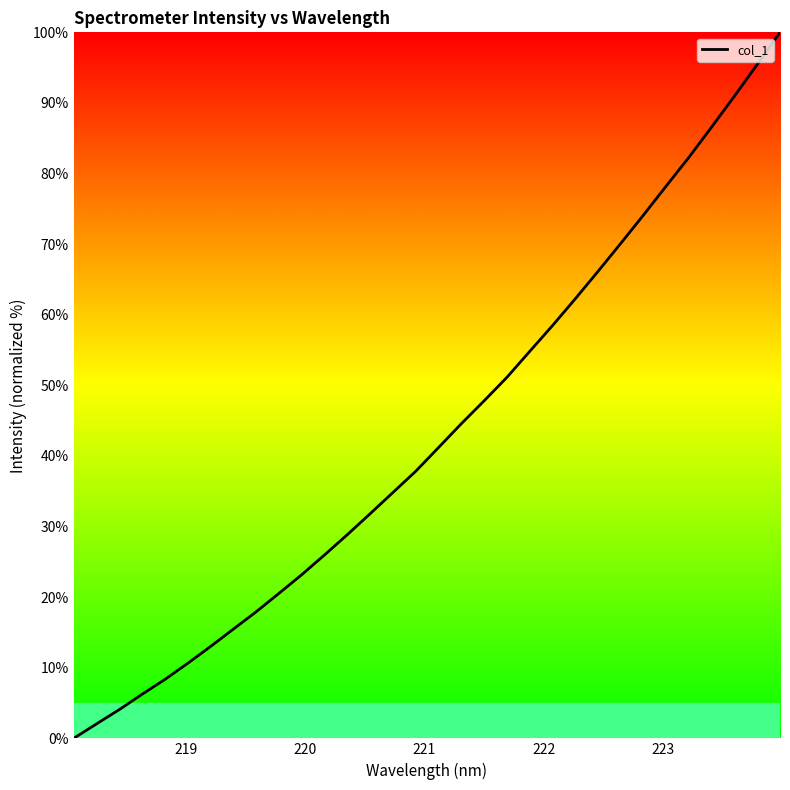

What is the greatest value displayed?

100.0